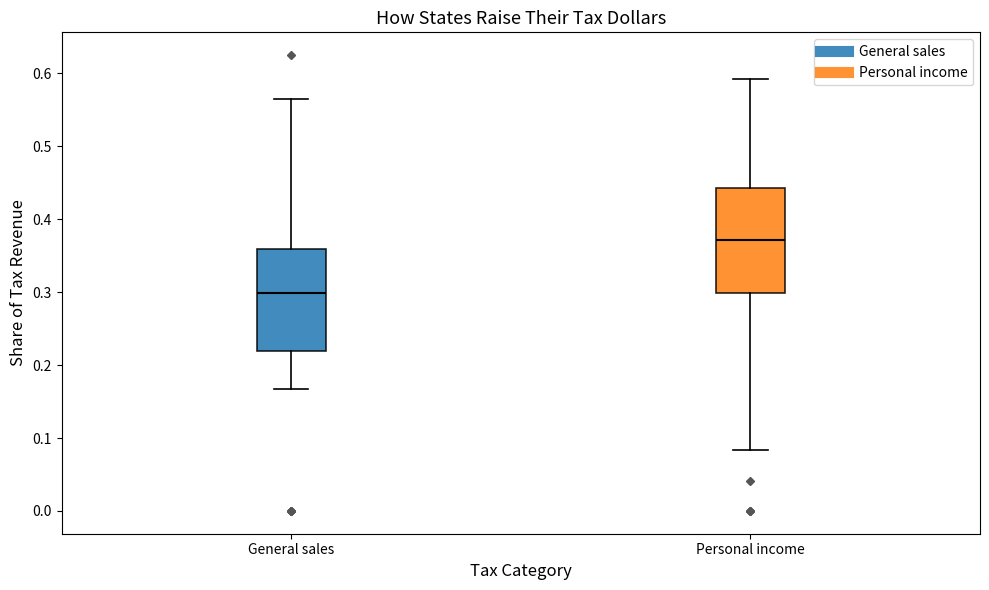

Which box's median line is the highest?

Personal income